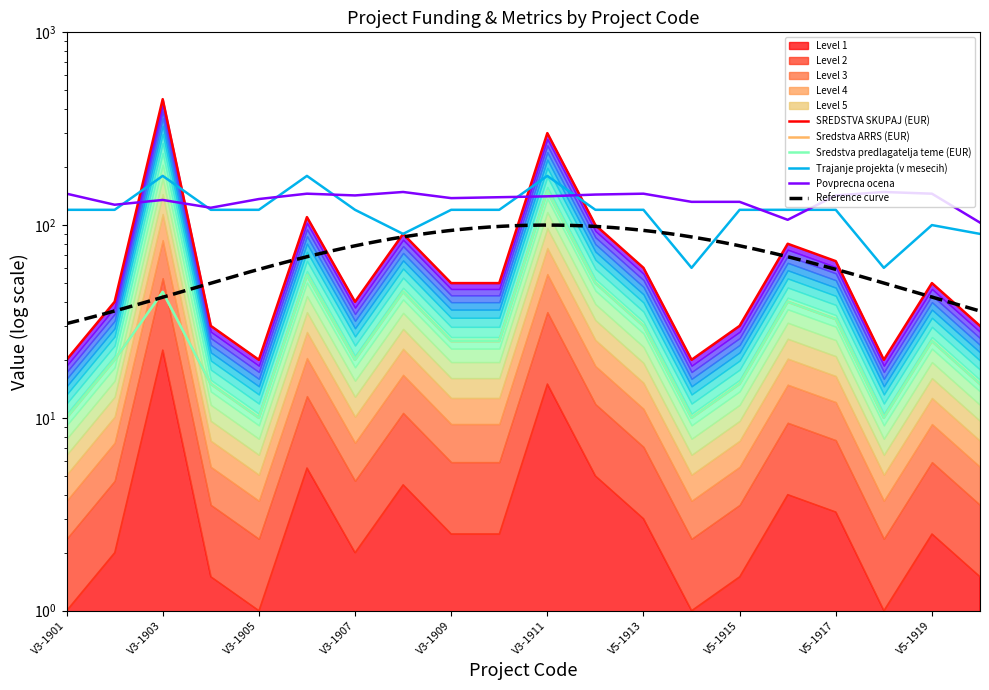

At which category does Povprecna ocena reach its first local valley?

V3-1902